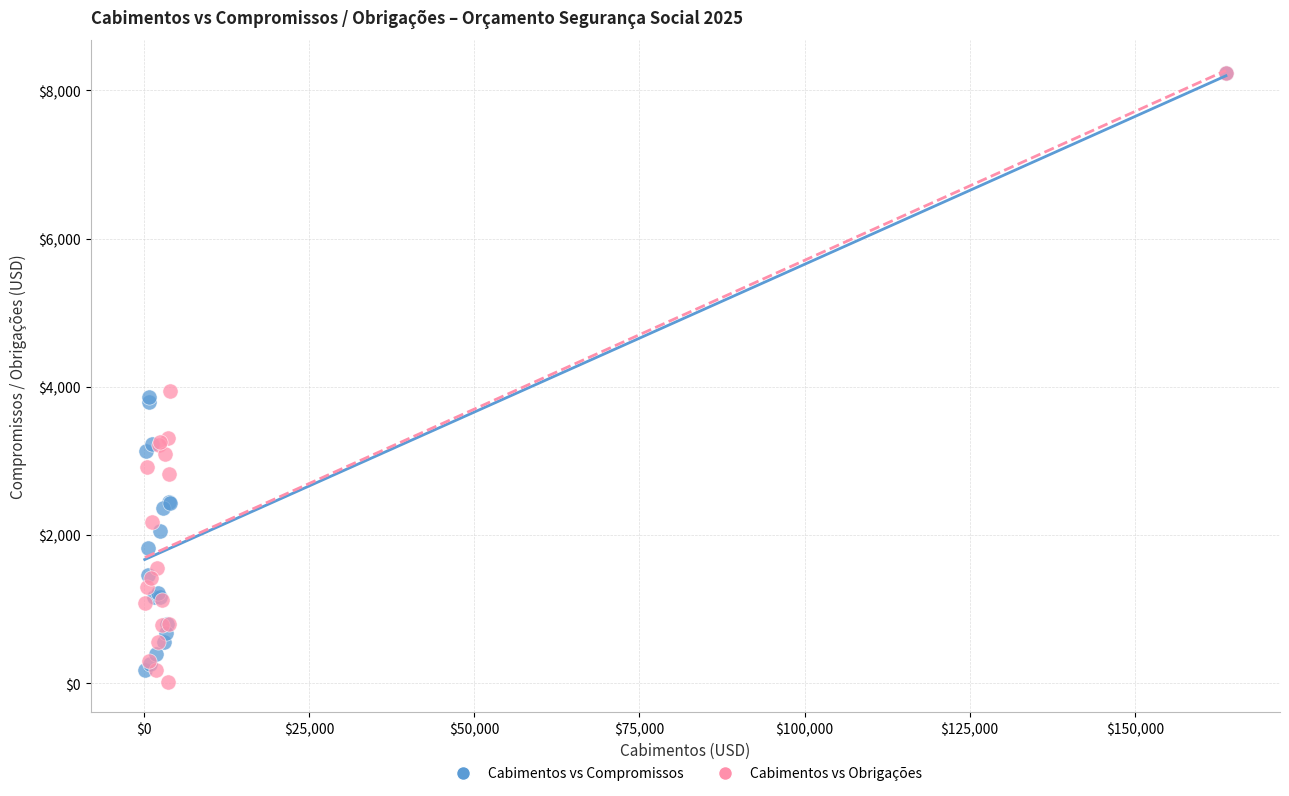

Which series has the largest Y range (max minus min)?

Cabimentos vs Obrigações